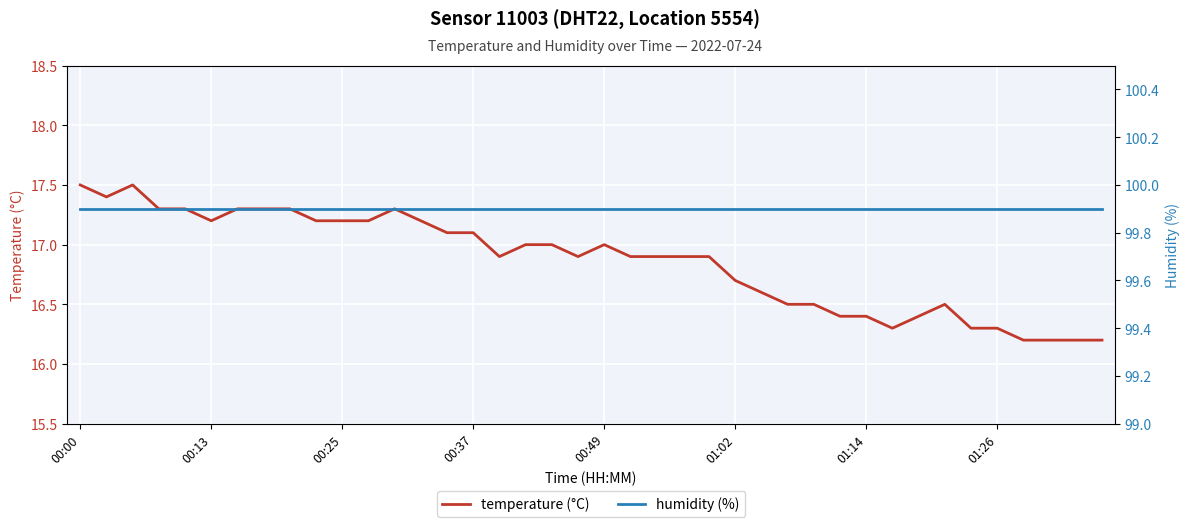

What is the value of the humidity (%) point at the 24th from the left?

99.9